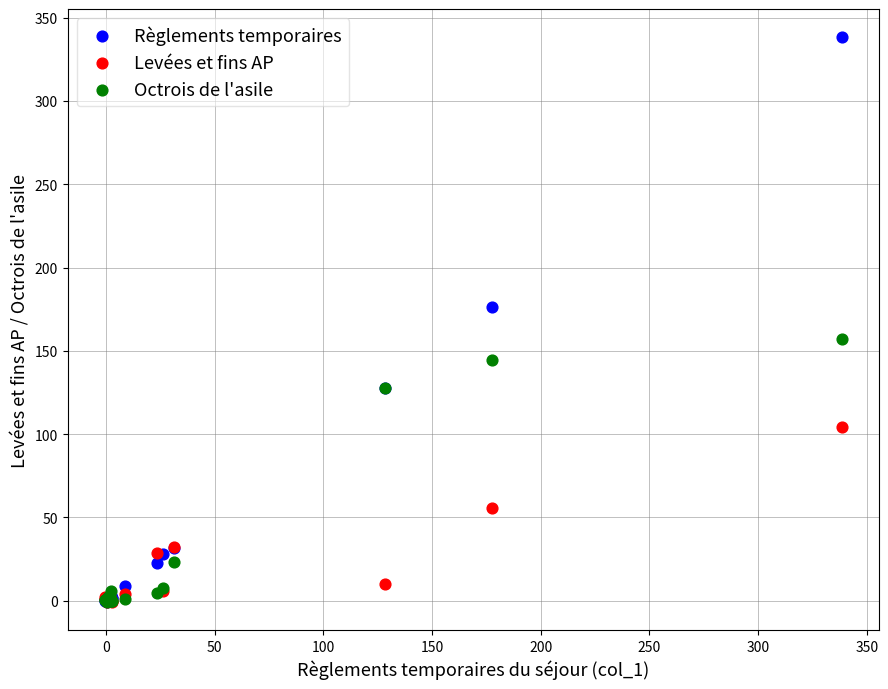

Which series has the largest Y range (max minus min)?

Règlements temporaires